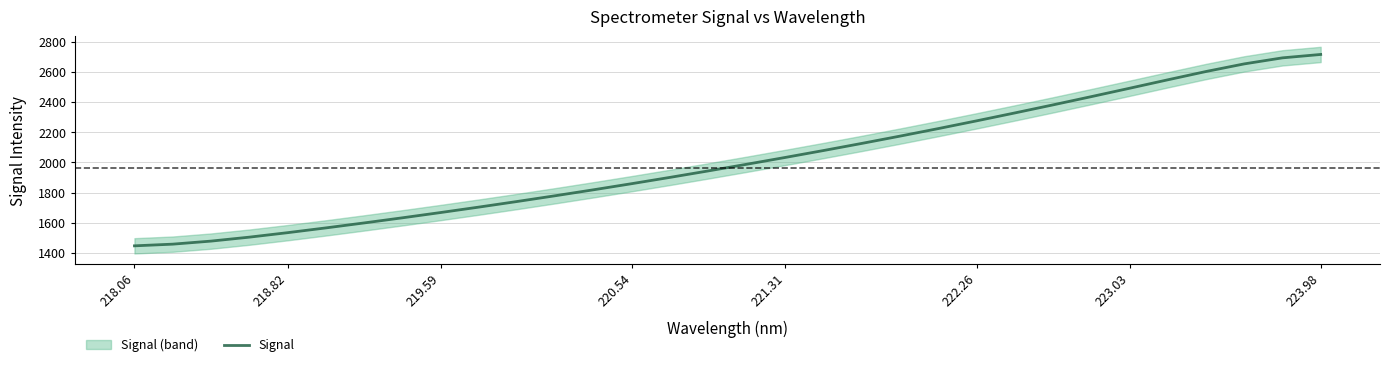

What is the lowest value of the Signal series?

1447.0